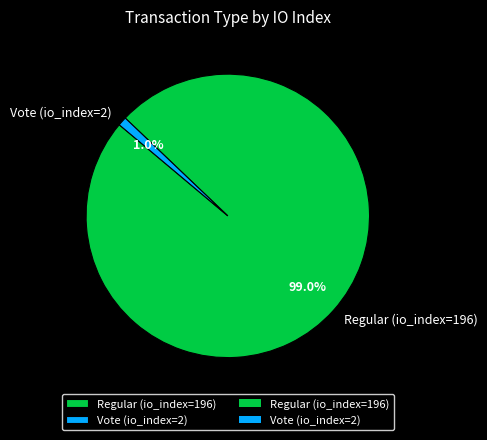

Does any single category account for the majority?

Yes